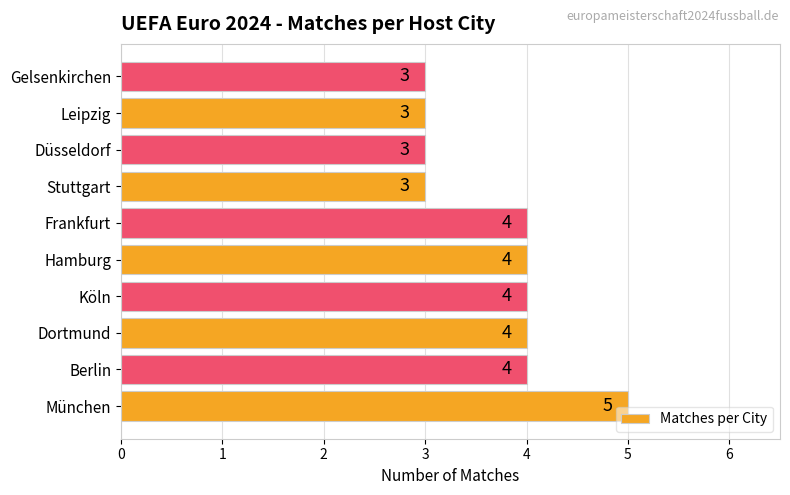

Count the values in the range 3 to 4.

9